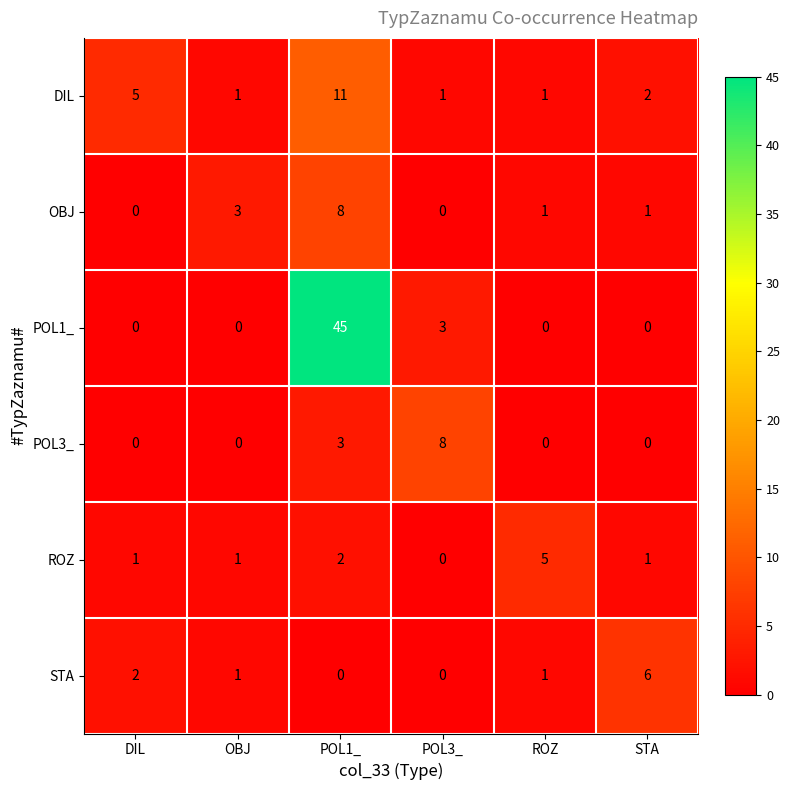

What is the sum of the POL3_ values at POL3_ and OBJ?

8